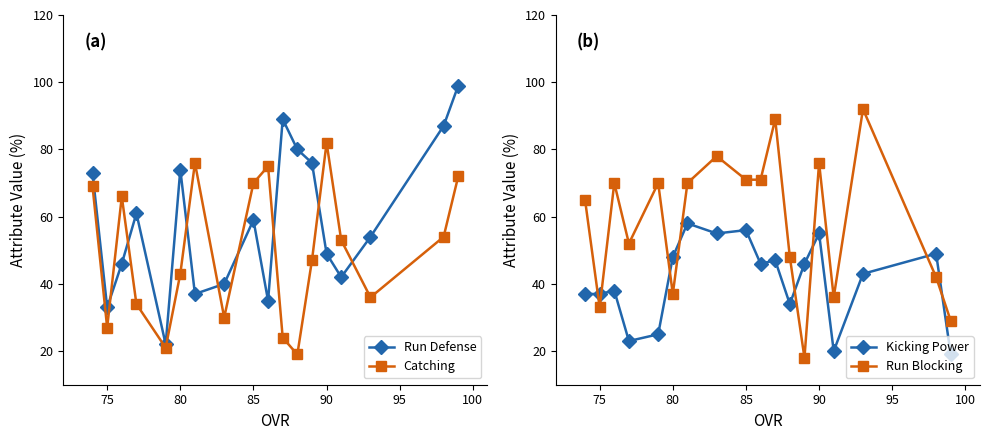

The Run Defense series shows 77 at 90. True or false?

False